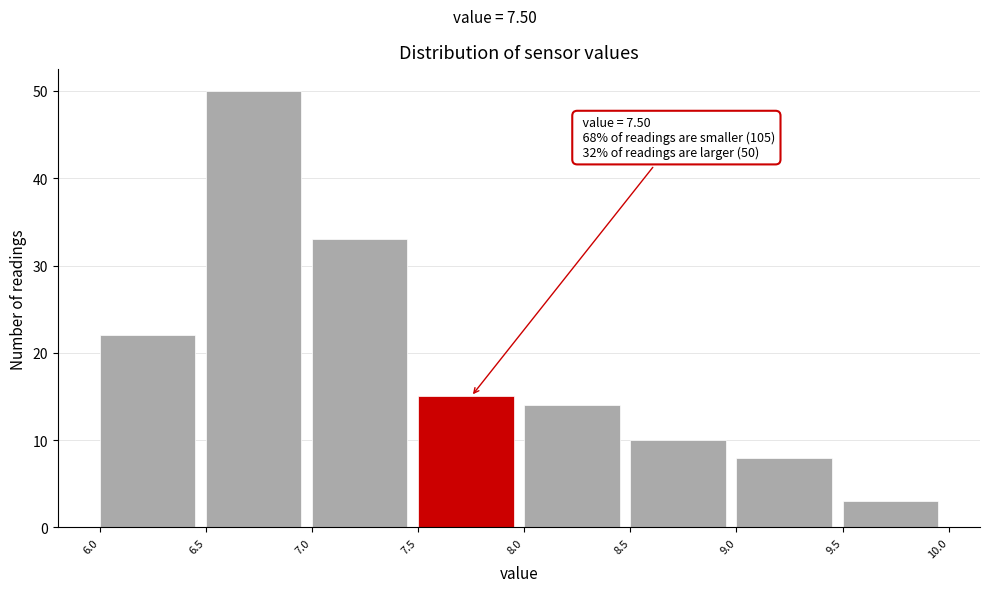

Over which range of the x-axis is the bar tallest?

6.5 to 7.0